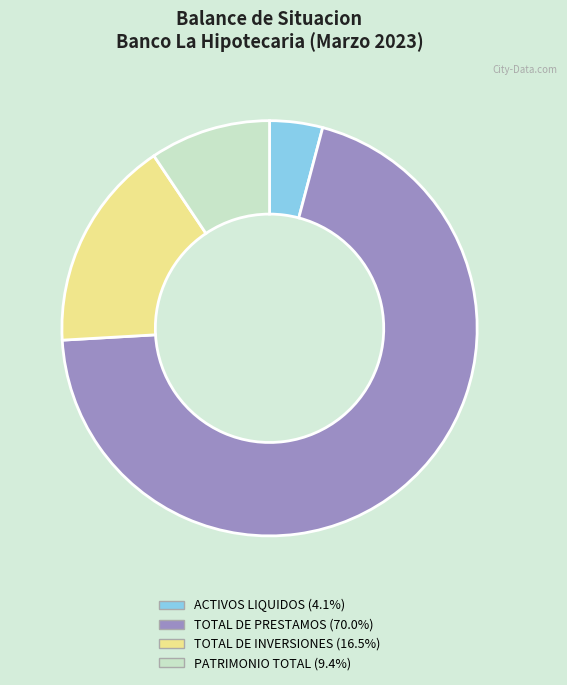

How many segments does this pie chart have?

4